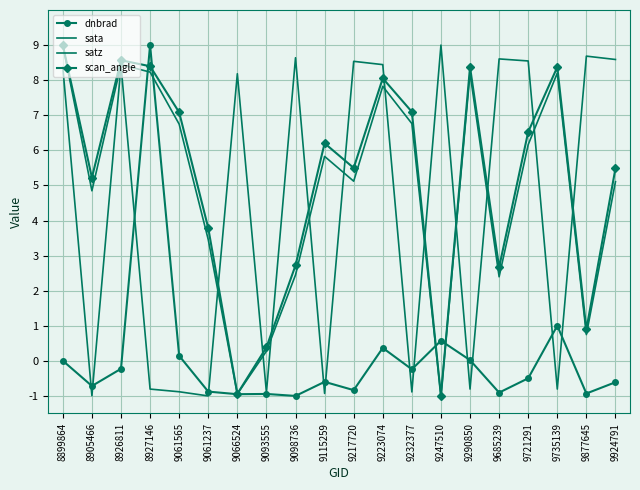

Rank the series by their maximum value, from lowest to highest.

dnbrad, sata, satz, scan_angle